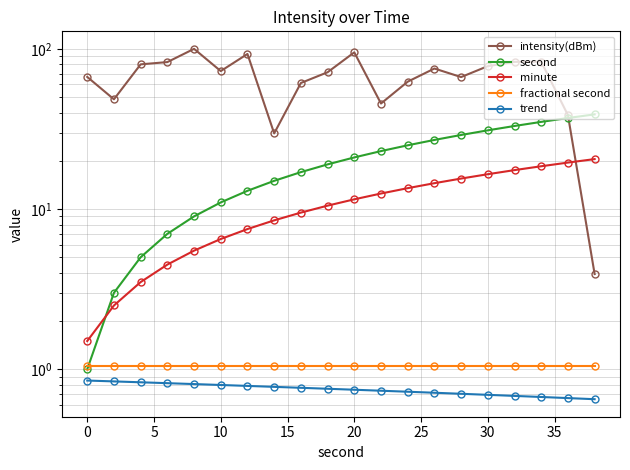

Which series has the largest total across all categories?

intensity(dBm)